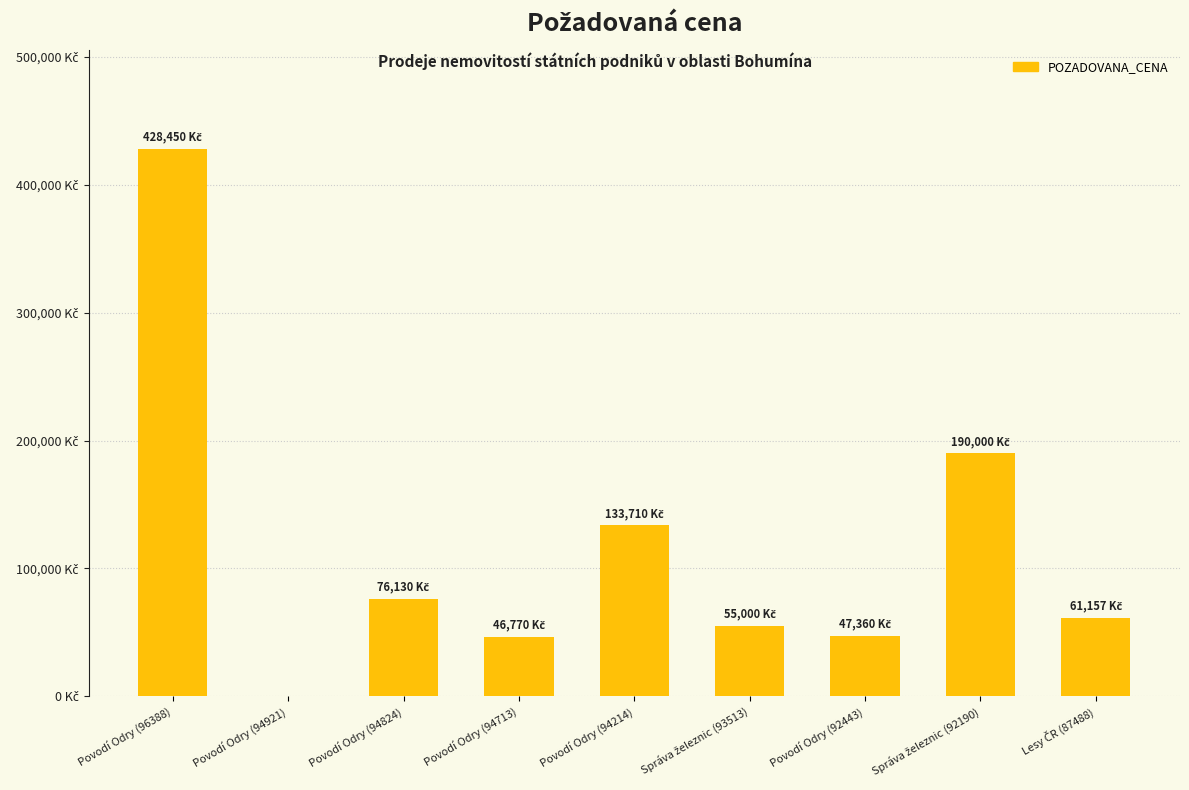

What is the average value?

115397